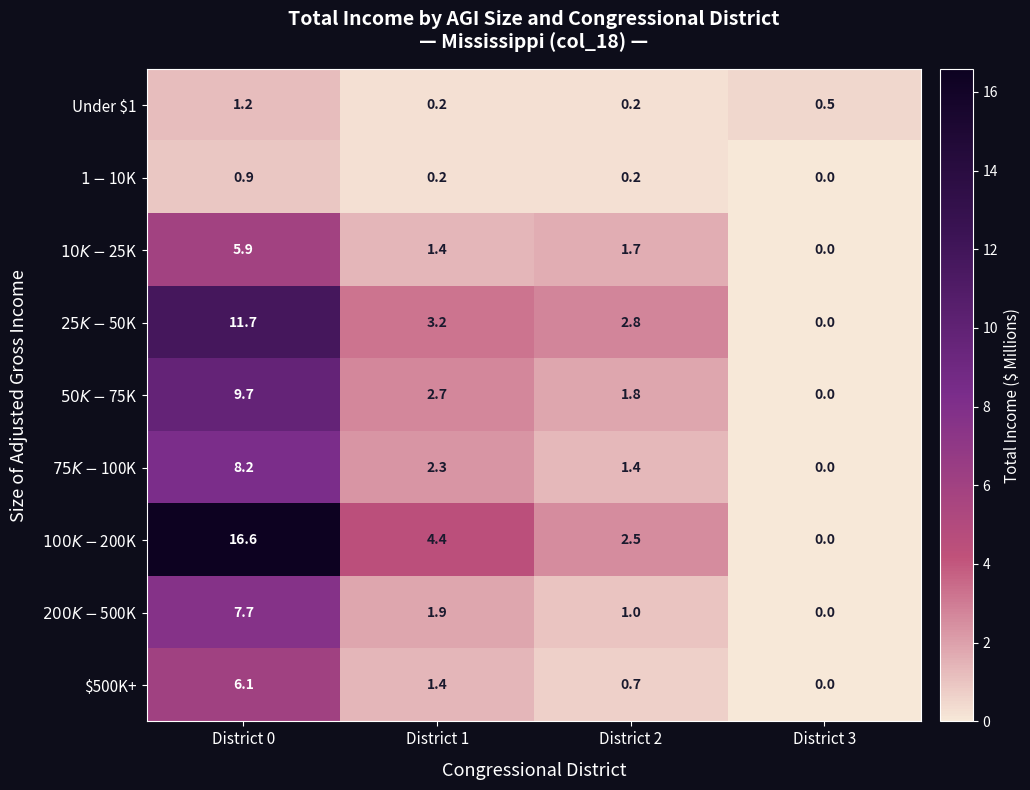

Which category has the lowest value across all series?

District 3